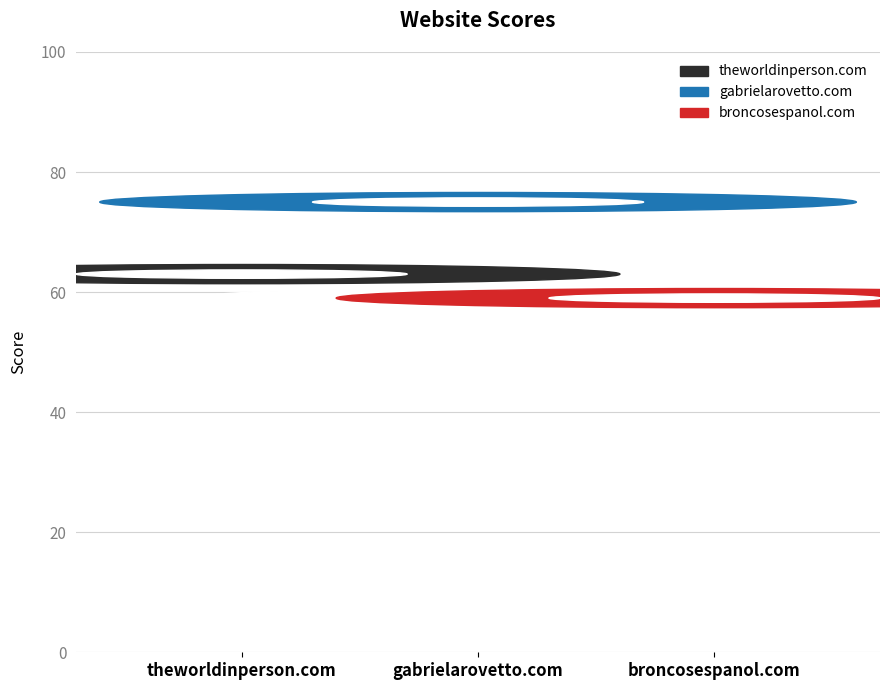

What is the average value?

66